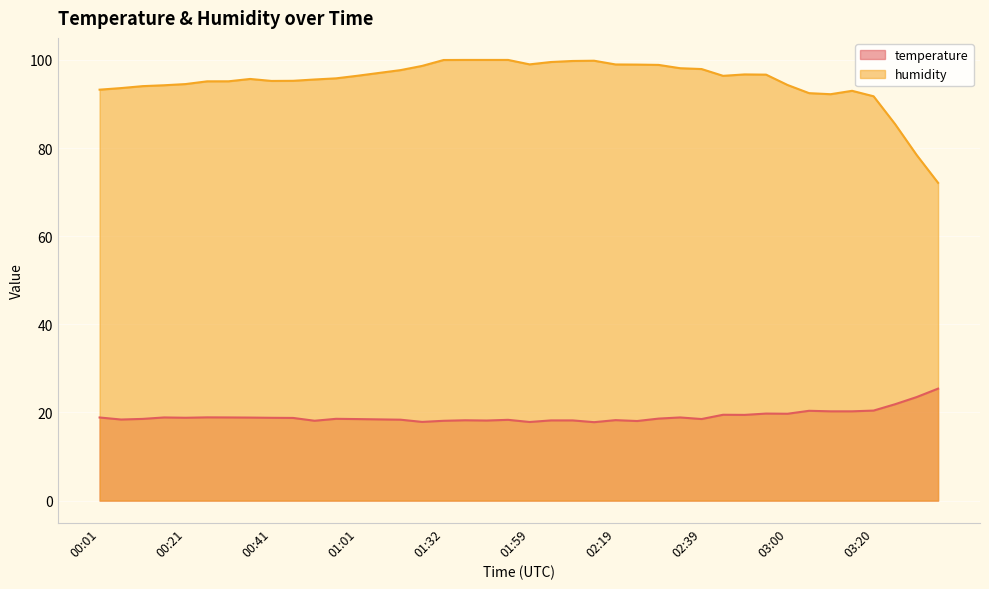

In humidity, how many points are higher than both neighbors (excluding endpoints)?

4